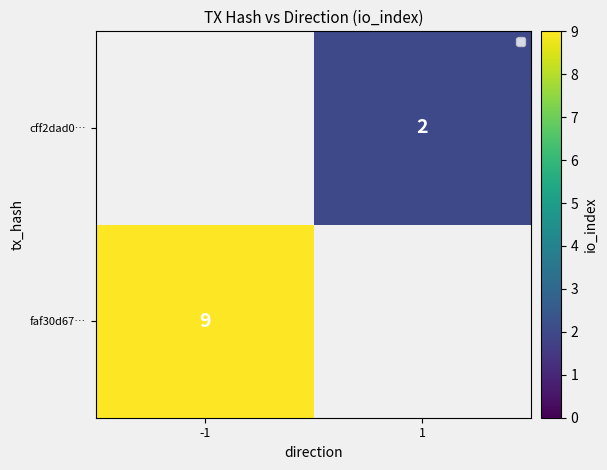

Is the value of faf30d67… at -1 greater than the value of cff2dad0… at 1?

Yes